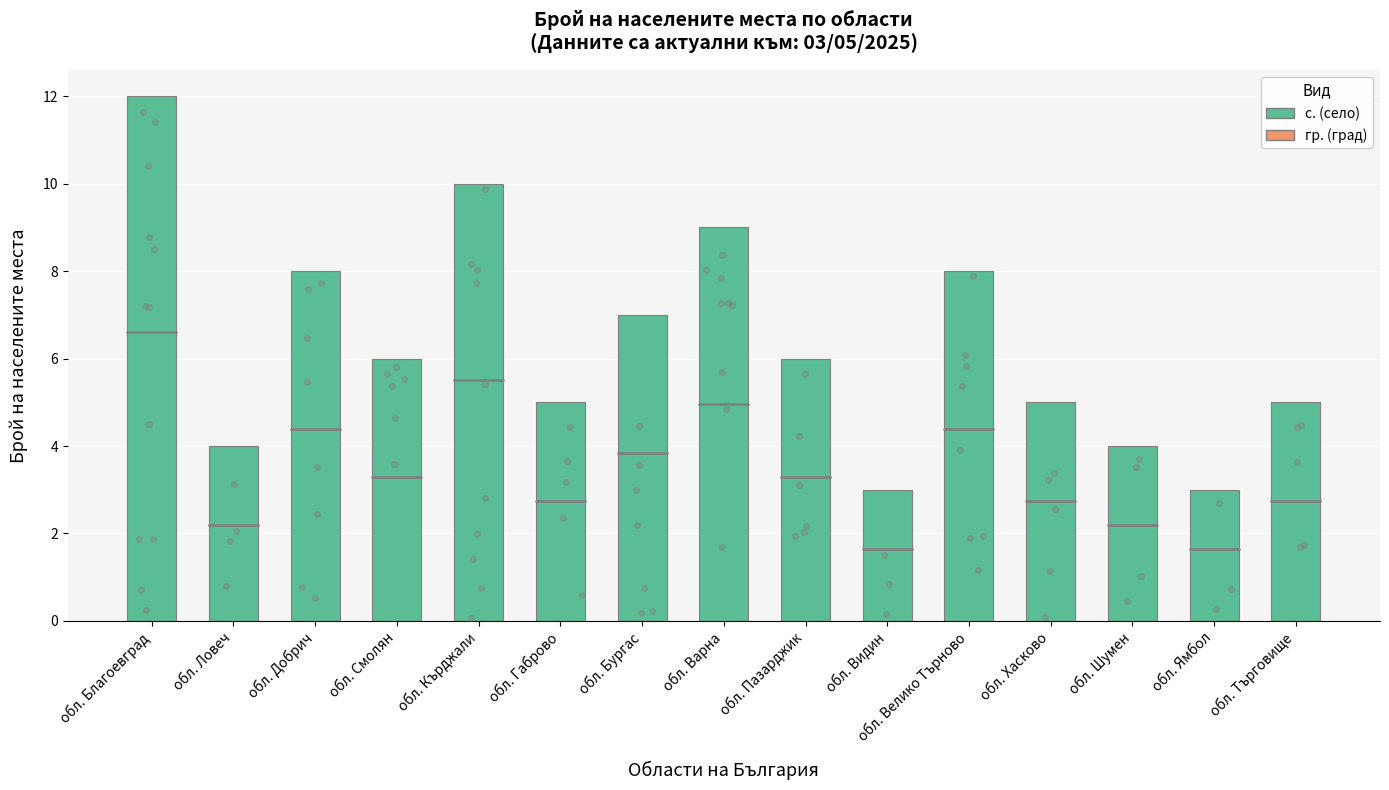

What is the change in value from обл. Габрово to обл. Варна?

+4